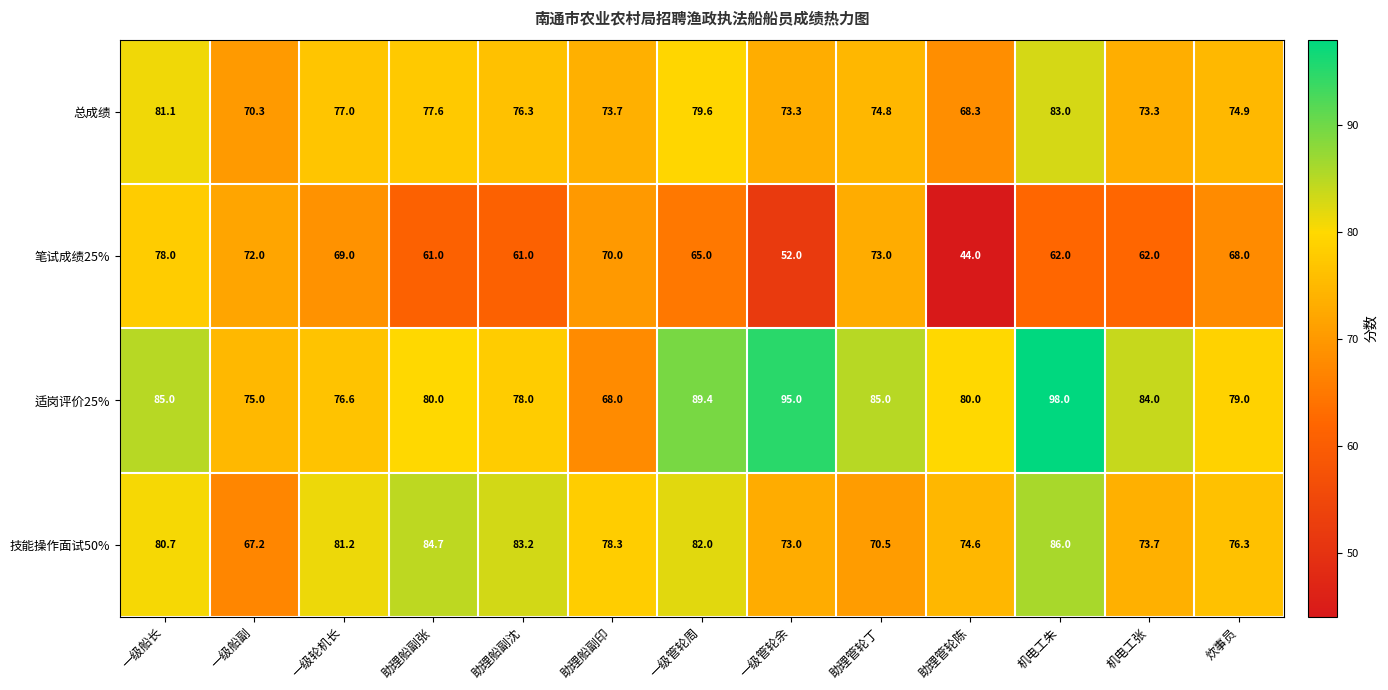

At which label does 总成绩 first exceed 74?

一级船长